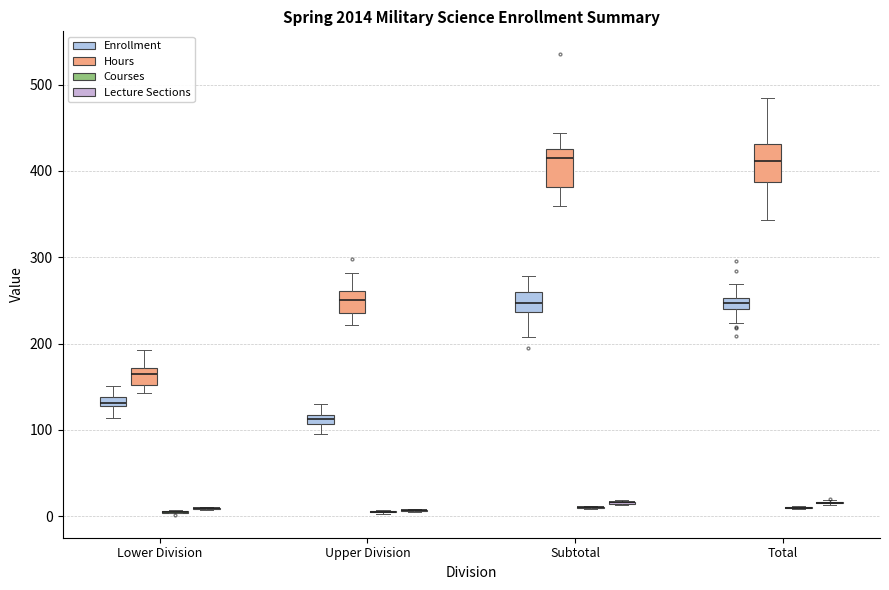

Where is the upper edge of the box for Upper Division (Enrollment) on the y-axis? The values are not printed on the chart, so give them approximately, as read against the axis.

120